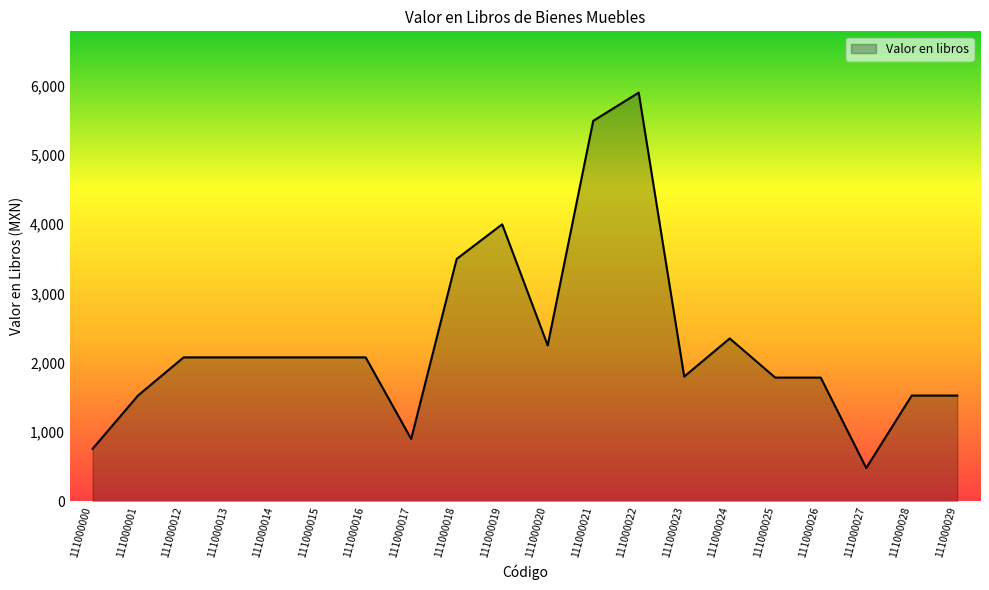

What is the ratio of the value at 111000012 to the value at 111000016?

1.0